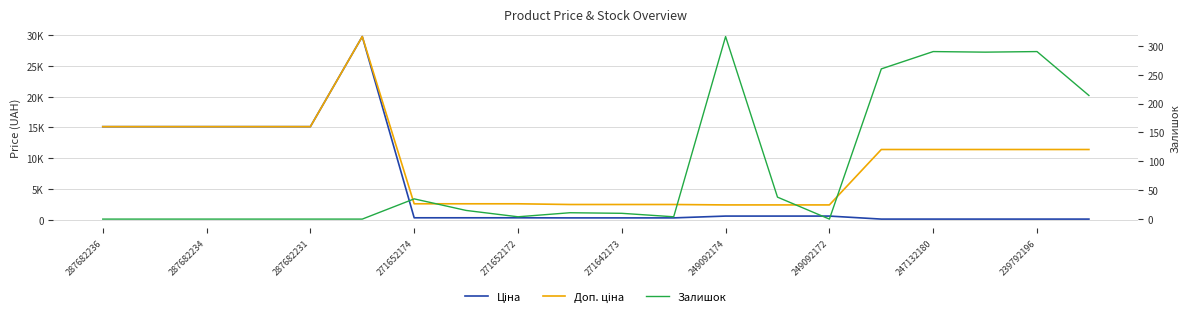

What is the sum of all Ціна values?

109634.1